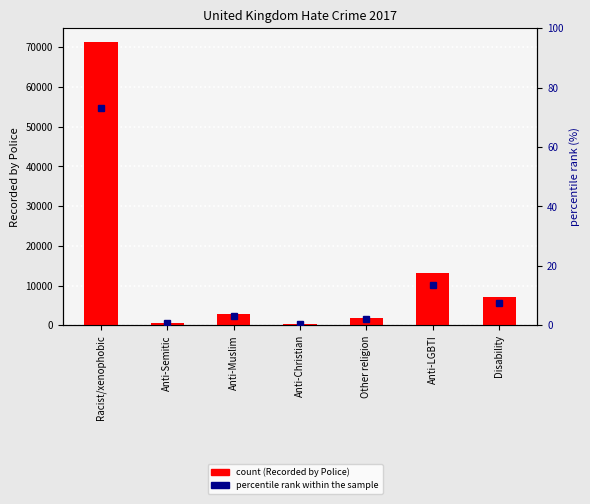

At which label does Recorded by Police first exceed 2965?

Racist/xenophobic